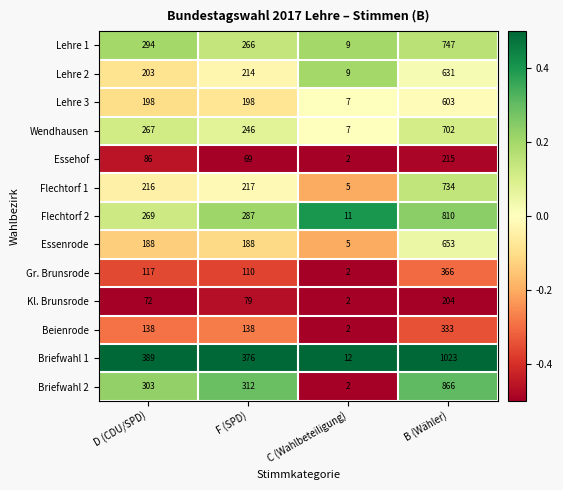

What is the smallest value displayed?

2